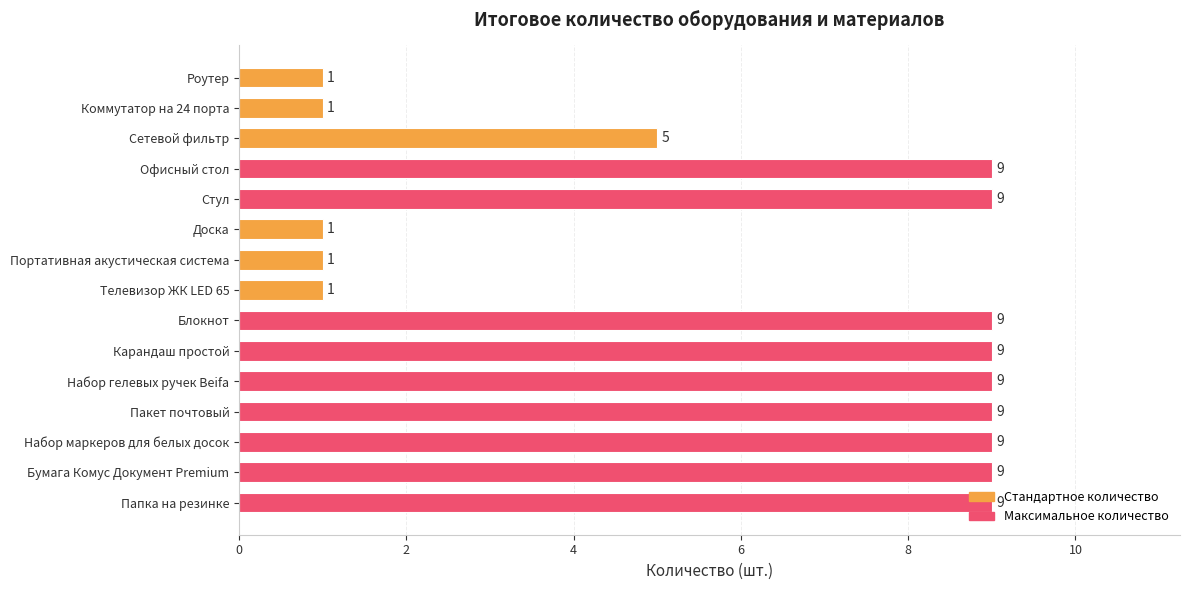

At which label is the value closest to 5?

Сетевой фильтр